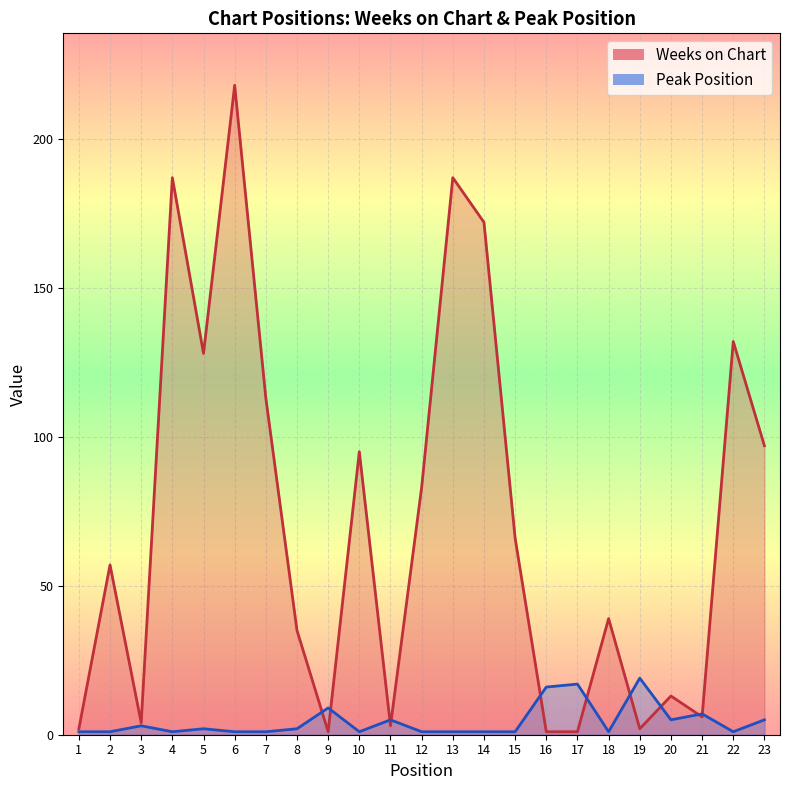

Reading left to right, list all the values displayed in this chart.

Weeks on Chart: 2	57	4	187	128	218	113	35	1	95	3	83	187	172	66	1	1	39	2	13	6	132	97
Peak Position: 1	1	3	1	2	1	1	2	9	1	5	1	1	1	1	16	17	1	19	5	7	1	5